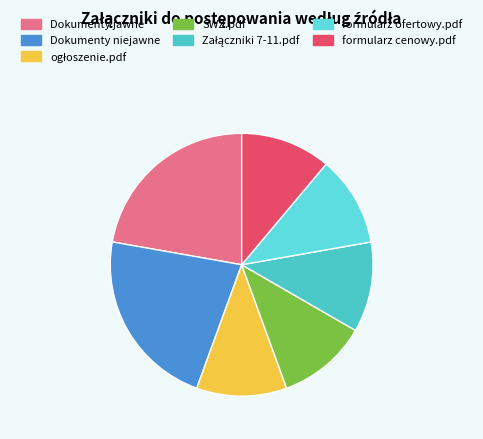

How many segments does this pie chart have?

7